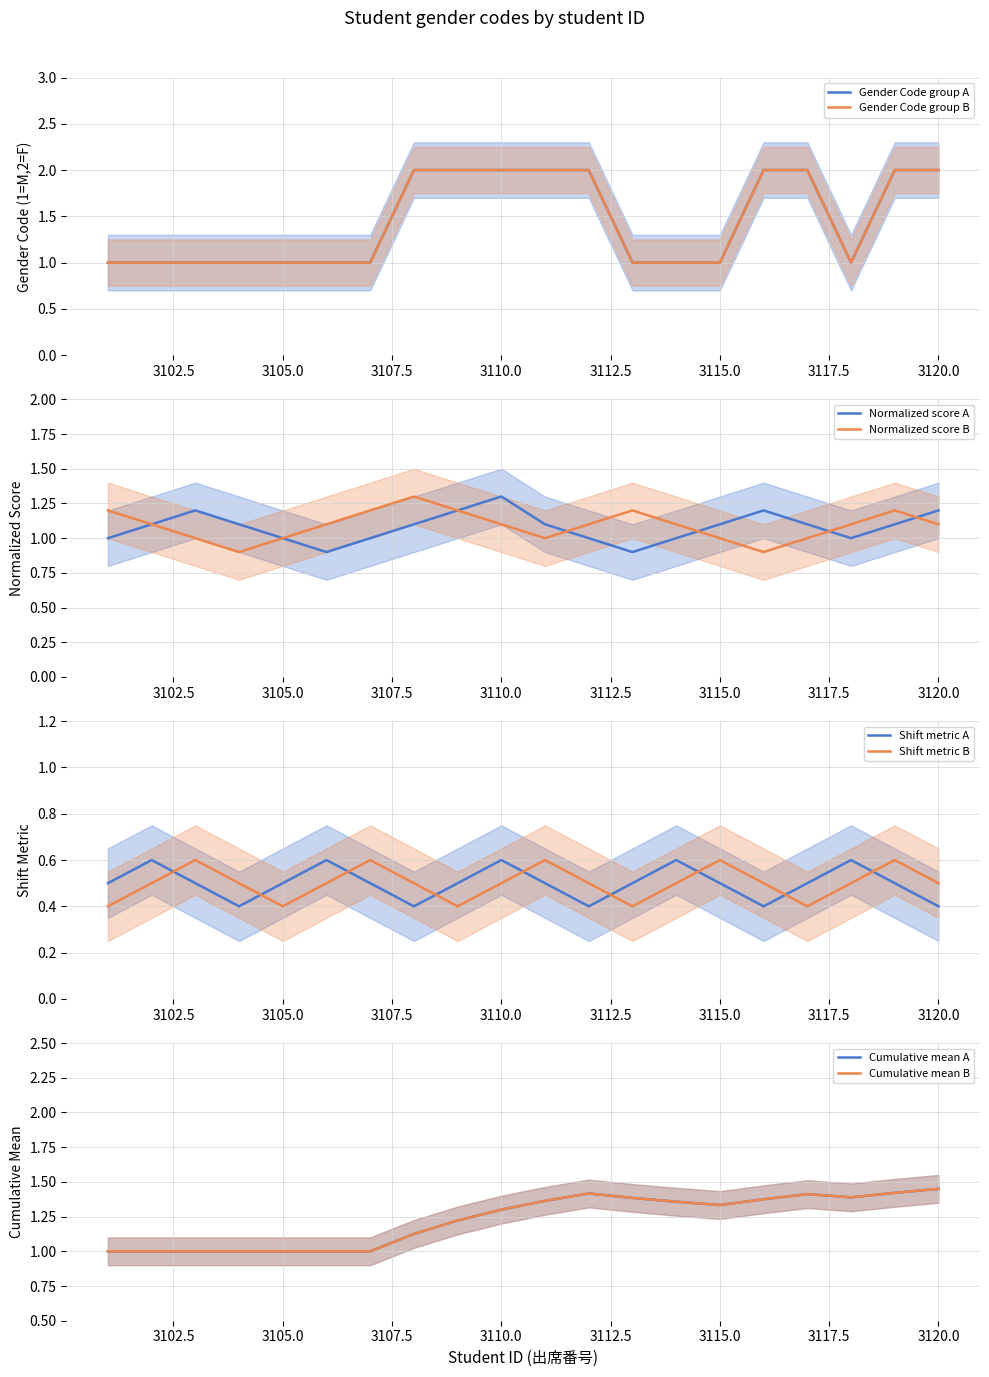

True or false: Female students (gender code) and Male students (gender code) intersect in this chart.

False